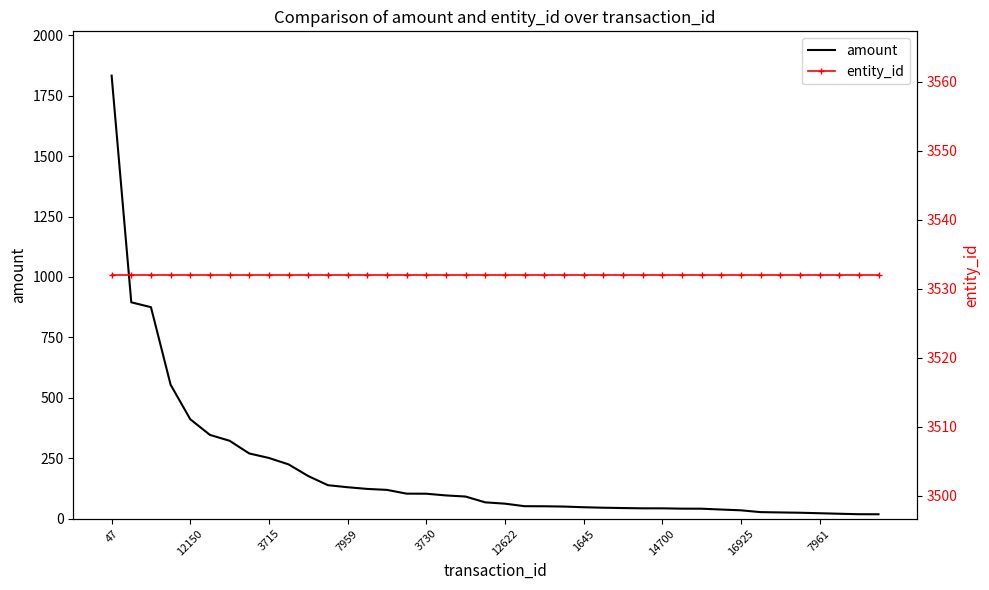

Rank the series by their average value, from lowest to highest.

amount, entity_id